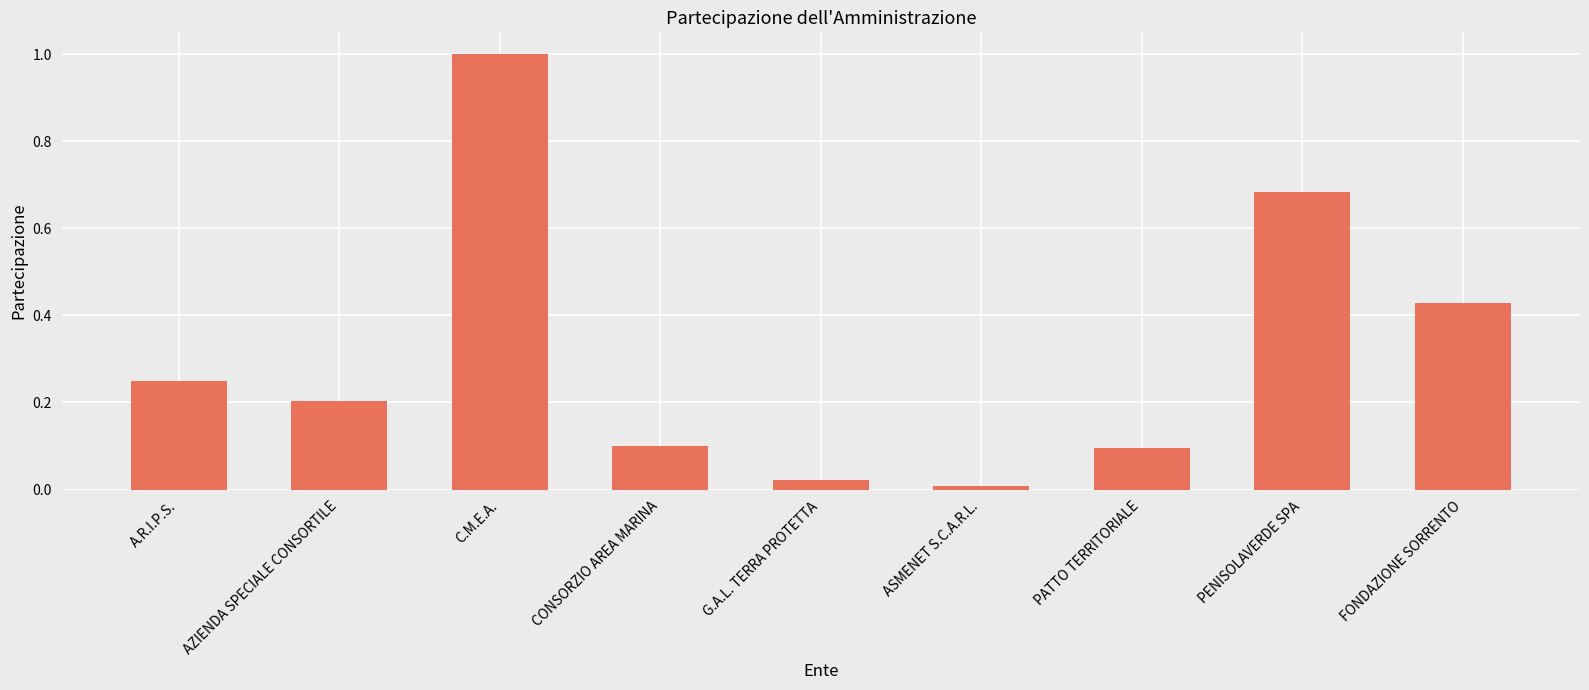

Is it true that the value at AZIENDA SPECIALE CONSORTILE is 0.2?

True